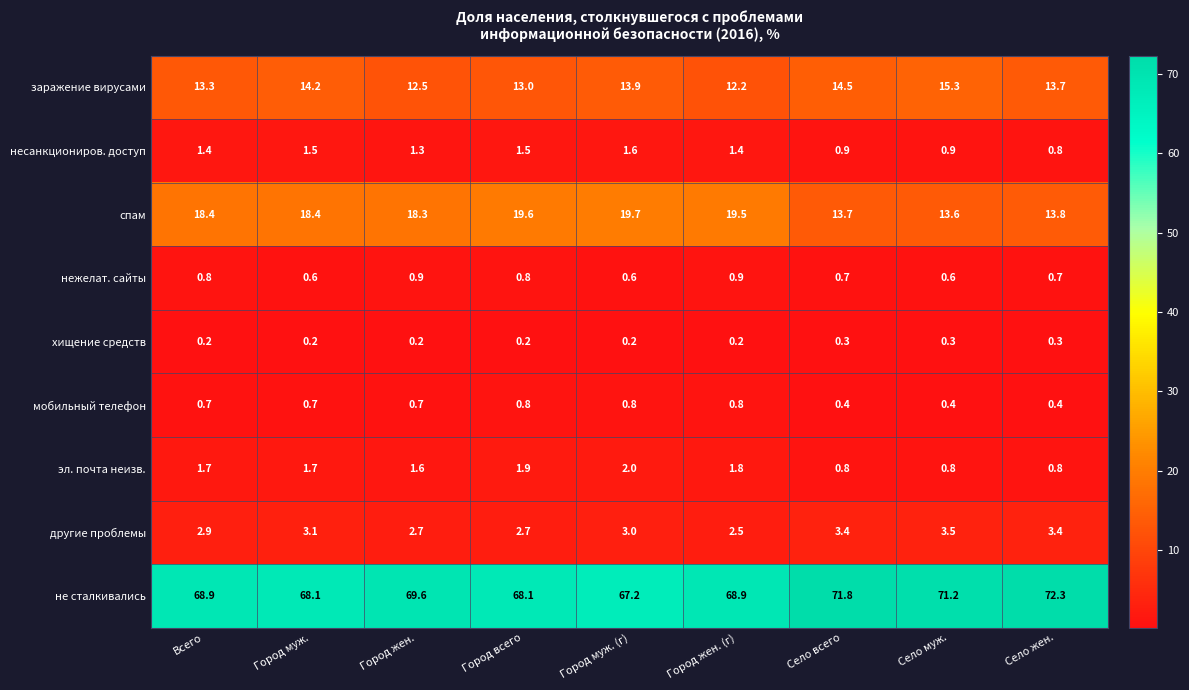

What is the spread (max minus min) of values at Город жен.?

69.4